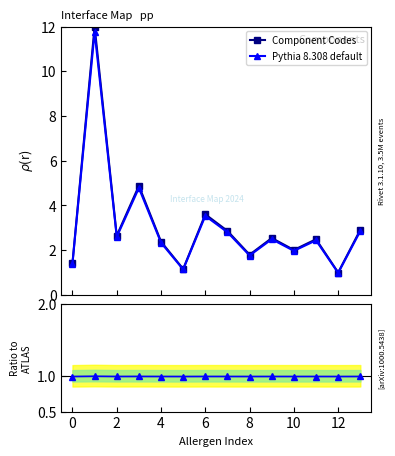

What is the lowest value of the Component Codes series?

1.0